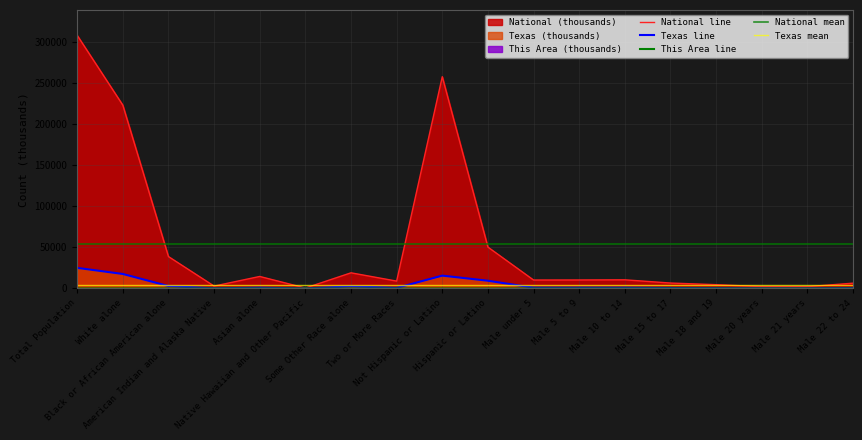

Where is the first local minimum for Texas?

American Indian and Alaska Native